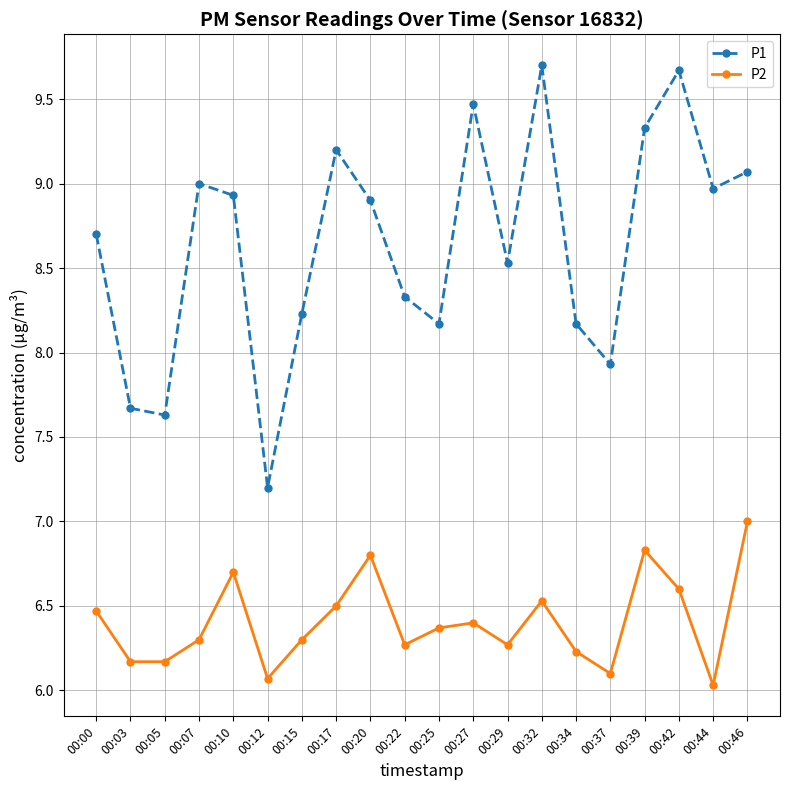

Count the number of categories in the chart.

20